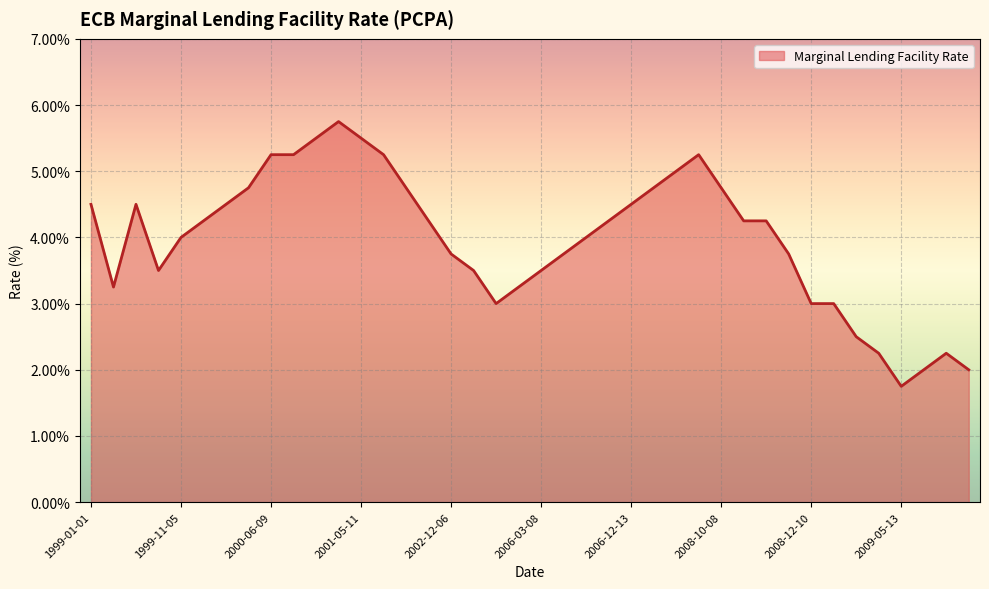

What is the minimum value shown in the chart?

1.8